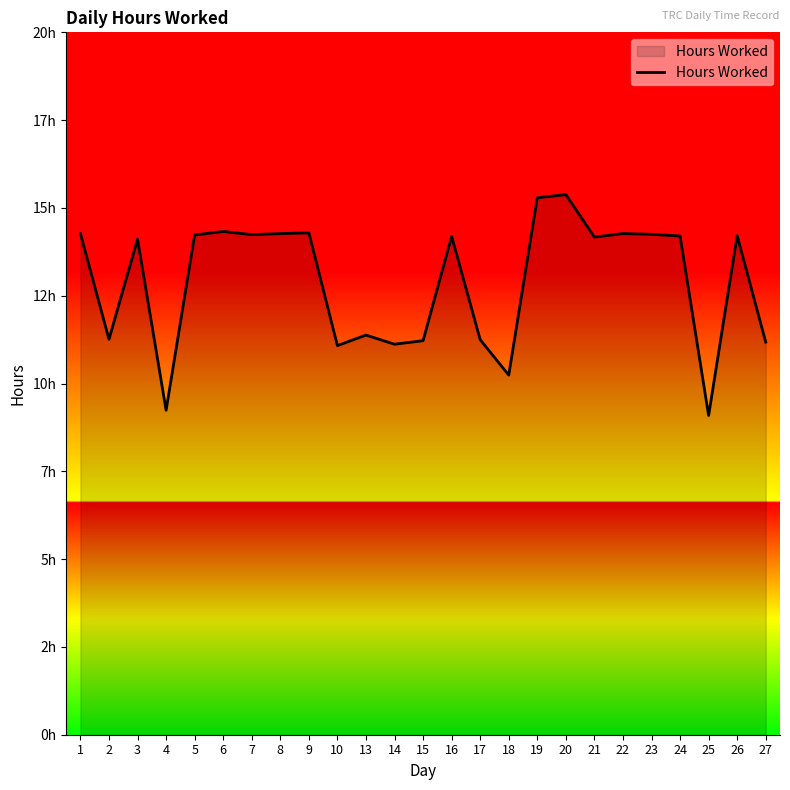

What is the sum of all values?

322.8